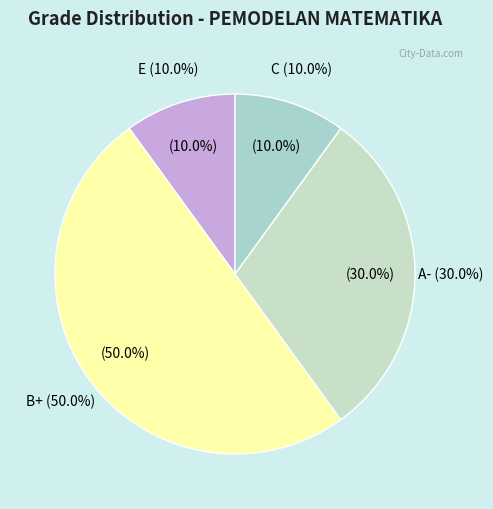

What is the smallest slice in the pie chart?

E